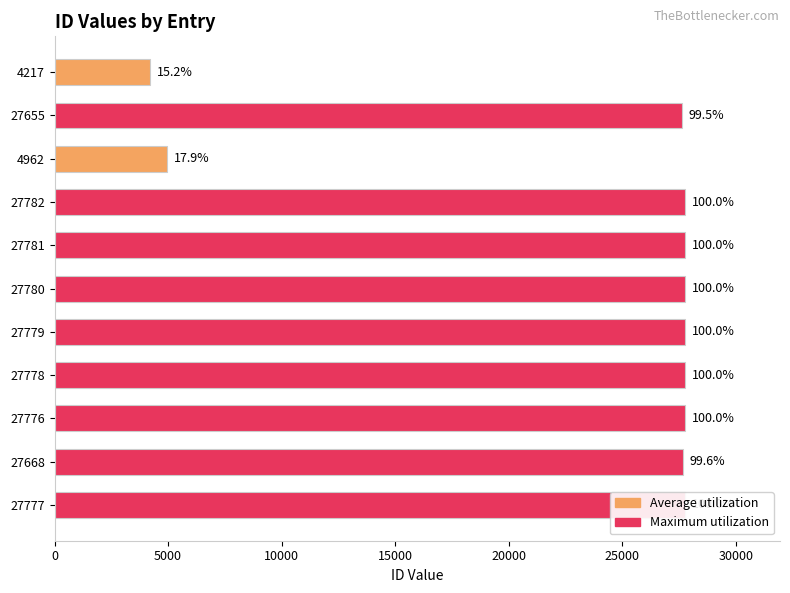

What is the sum of all values?

258955